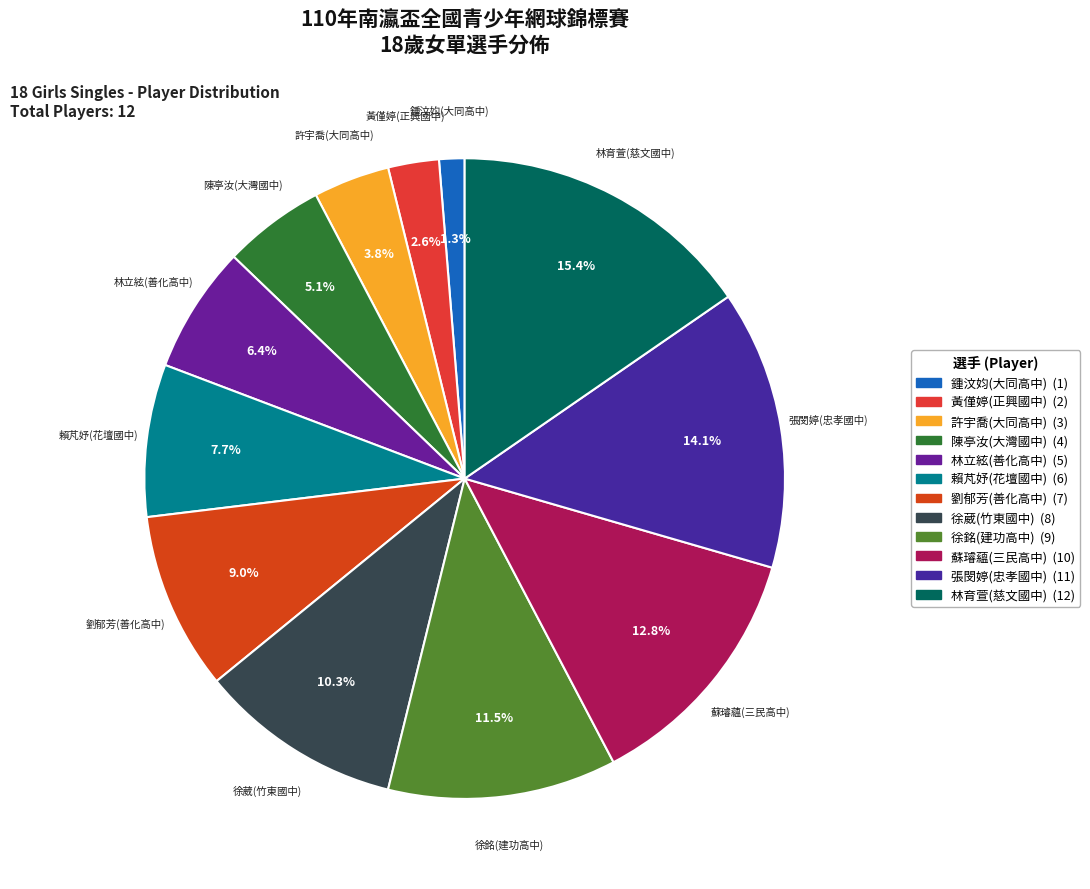

True or false: 林立絃(善化高中) accounts for 6% of the total.

True